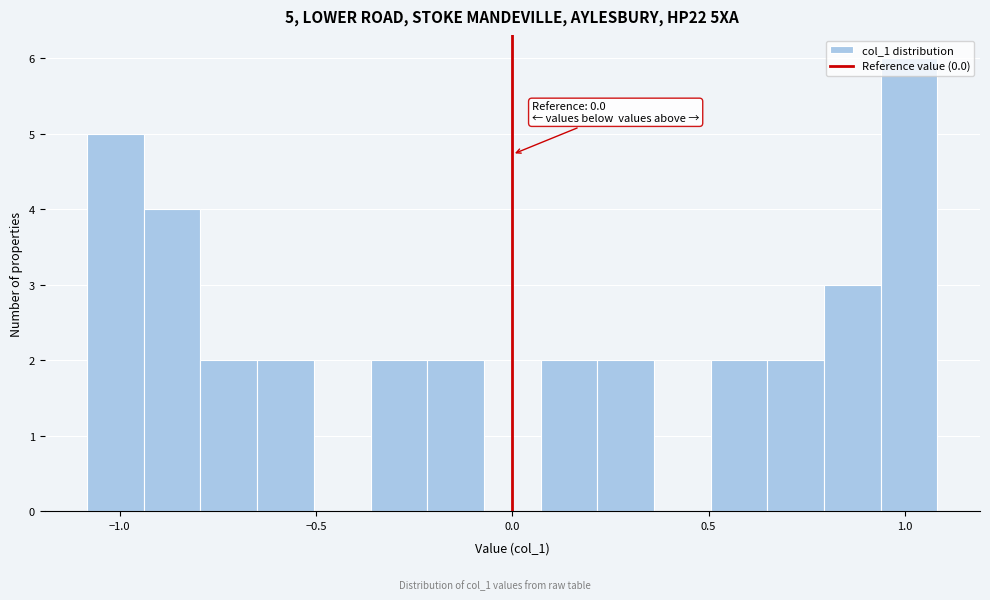

Around what value on the x-axis is the tallest bar? Give the approximate position of its centre, as read against the axis.

1.00